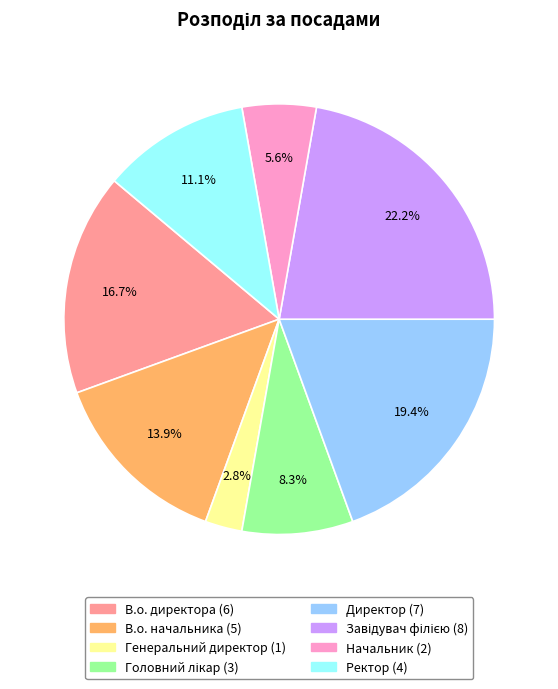

What is the smallest slice in the pie chart?

Генеральний директор